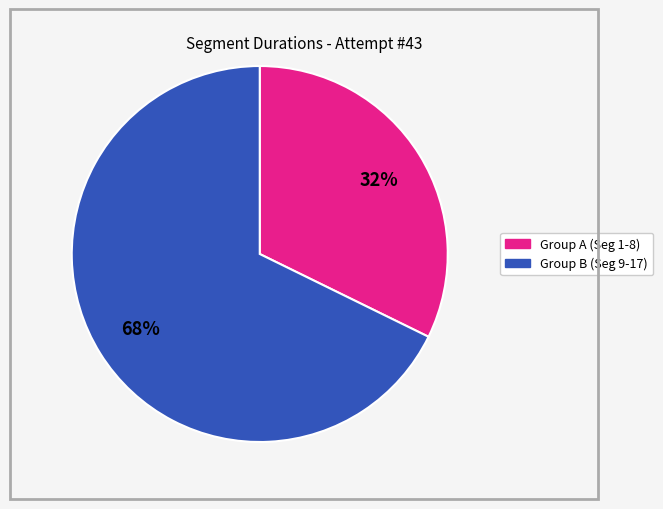

Is there any slice that represents more than half of the pie?

Yes